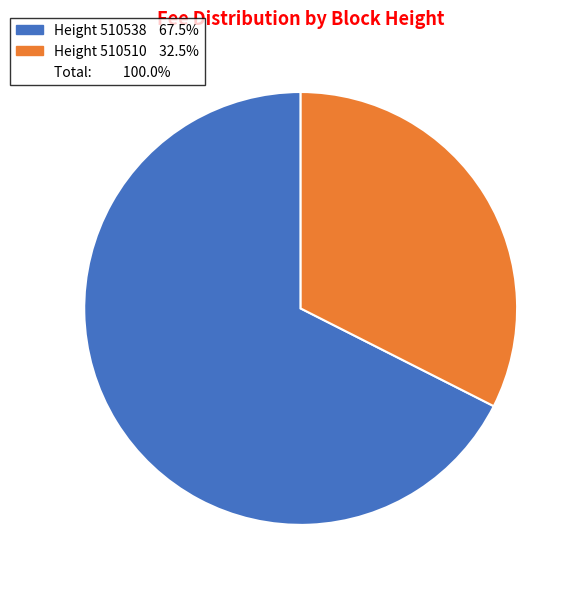

Does any single category account for the majority?

Yes